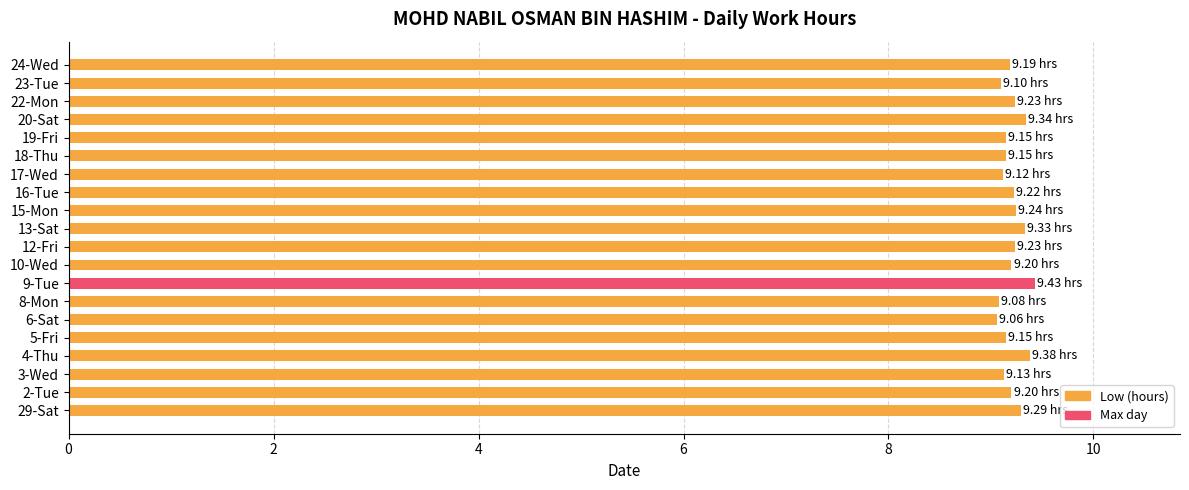

Approximately how many times larger is the value at 2-Tue compared to 8-Mon?

1.0